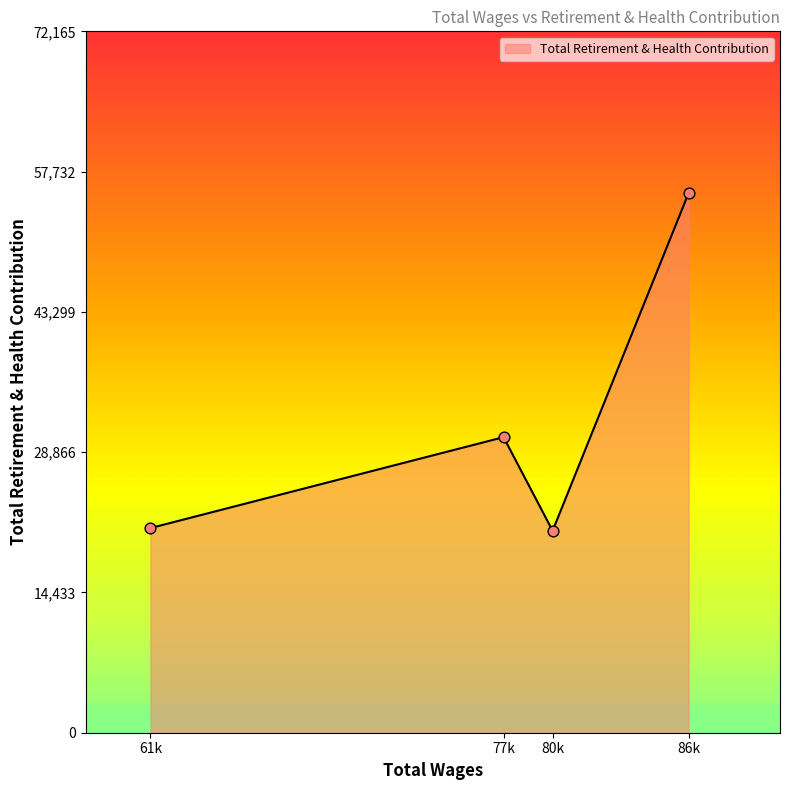

Between 61k and 86k, which is larger?

86k